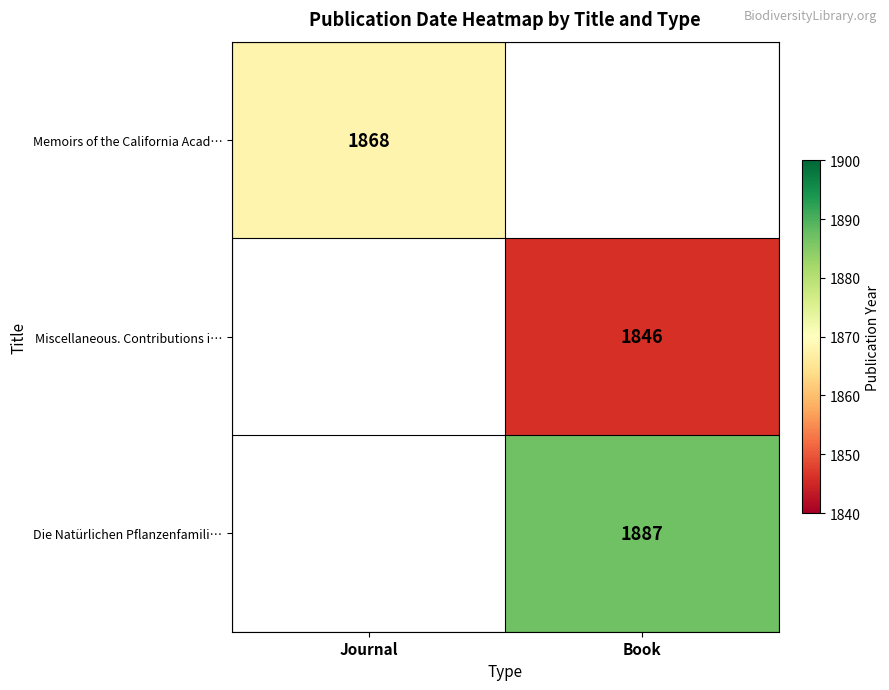

True or false: Die Natürlichen Pflanzenfamili… has a value of 1887 at Book.

True